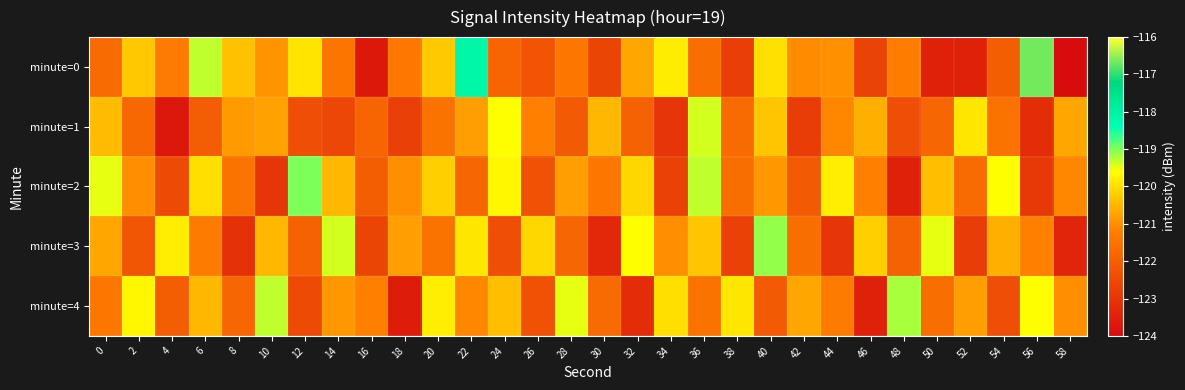

Reading left to right, transcribe all the data shown in this chart.

minute=0: 0=-121.7	2=-120.3	4=-121.3	6=-119.3	8=-120.4	10=-120.9	12=-119.9	14=-121.4	16=-123.7	18=-121.4	20=-120.3	22=-118.2	24=-121.8	26=-122.2	28=-121.4	30=-122.6	32=-120.7	34=-119.8	36=-121.6	38=-122.8	40=-120.0	42=-121.0	44=-121.0	46=-122.7	48=-121.3	50=-123.5	52=-123.5	54=-122.0	56=-116.7	58=-124.0
minute=1: 0=-120.4	2=-121.8	4=-123.7	6=-122.0	8=-120.8	10=-120.8	12=-122.4	14=-122.6	16=-121.8	18=-122.7	20=-121.5	22=-120.8	24=-119.6	26=-121.2	28=-122.1	30=-120.5	32=-121.9	34=-123.0	36=-119.4	38=-121.7	40=-120.3	42=-122.8	44=-121.1	46=-120.6	48=-122.4	50=-121.8	52=-119.9	54=-121.5	56=-123.2	58=-120.7
minute=2: 0=-119.5	2=-121.0	4=-122.5	6=-120.0	8=-121.5	10=-123.0	12=-119.0	14=-120.5	16=-122.0	18=-121.0	20=-120.2	22=-121.8	24=-119.7	26=-122.3	28=-120.8	30=-121.4	32=-120.1	34=-122.7	36=-119.3	38=-121.6	40=-120.9	42=-122.1	44=-119.8	46=-121.2	48=-123.5	50=-120.4	52=-121.7	54=-119.6	56=-122.9	58=-121.1
minute=3: 0=-120.7	2=-122.2	4=-119.8	6=-121.3	8=-123.1	10=-120.5	12=-121.9	14=-119.4	16=-122.6	18=-120.8	20=-121.5	22=-119.9	24=-122.4	26=-120.1	28=-121.8	30=-123.3	32=-119.6	34=-121.0	36=-120.3	38=-122.7	40=-119.1	42=-121.6	44=-123.0	46=-120.2	48=-121.9	50=-119.5	52=-122.8	54=-120.6	56=-121.2	58=-123.4
minute=4: 0=-121.4	2=-119.7	4=-122.0	6=-120.5	8=-121.8	10=-119.3	12=-122.5	14=-120.9	16=-121.2	18=-123.6	20=-119.8	22=-121.1	24=-120.4	26=-122.3	28=-119.5	30=-121.7	32=-123.2	34=-120.0	36=-121.5	38=-119.9	40=-122.1	42=-120.7	44=-121.3	46=-123.5	48=-119.2	50=-121.6	52=-120.8	54=-122.4	56=-119.6	58=-121.0